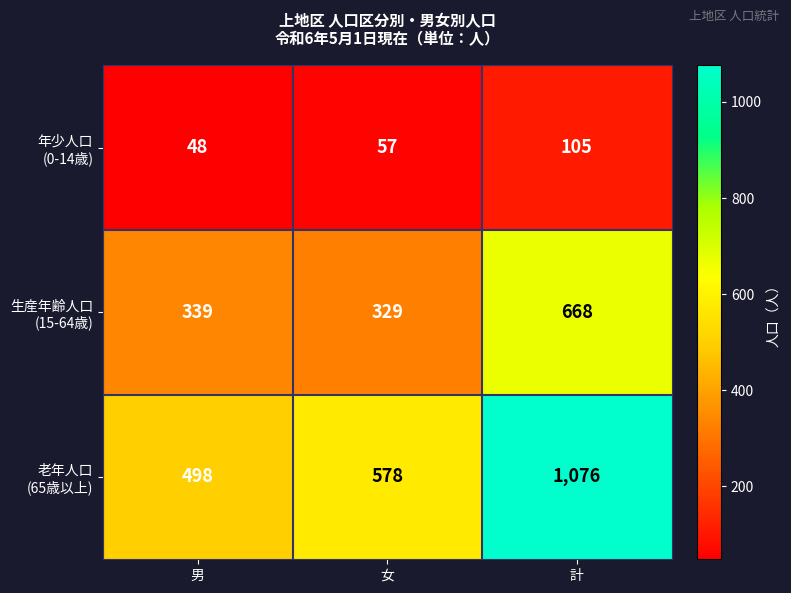

At which category is the sum across all series the highest?

計